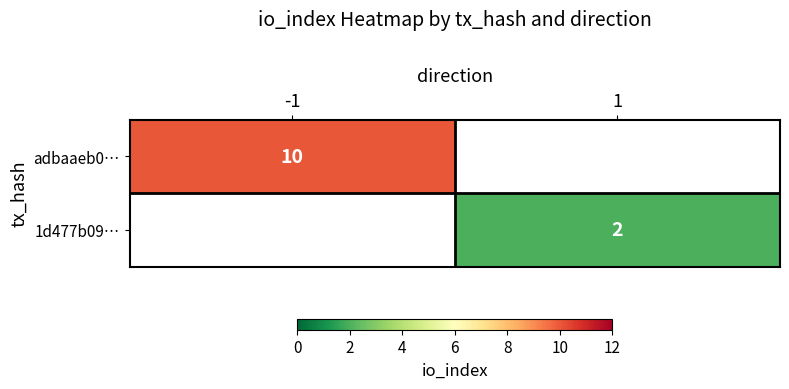

The value of 1d477b09… at 1 is 2. True or false?

True